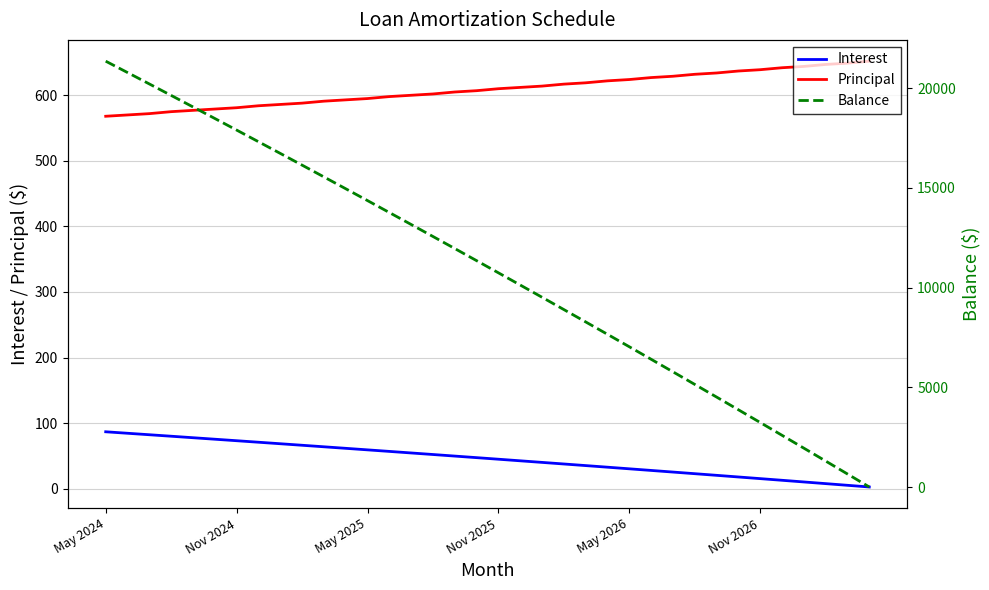

What is the approximate value of Principal at 16?

605.0